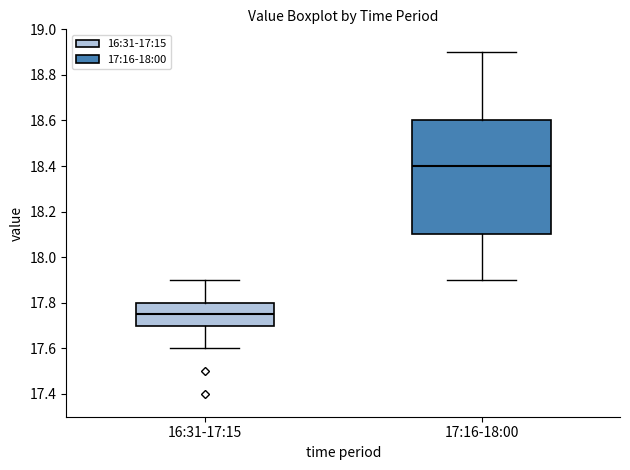

Which box is the tallest, from its lower edge to its upper edge?

17:16-18:00